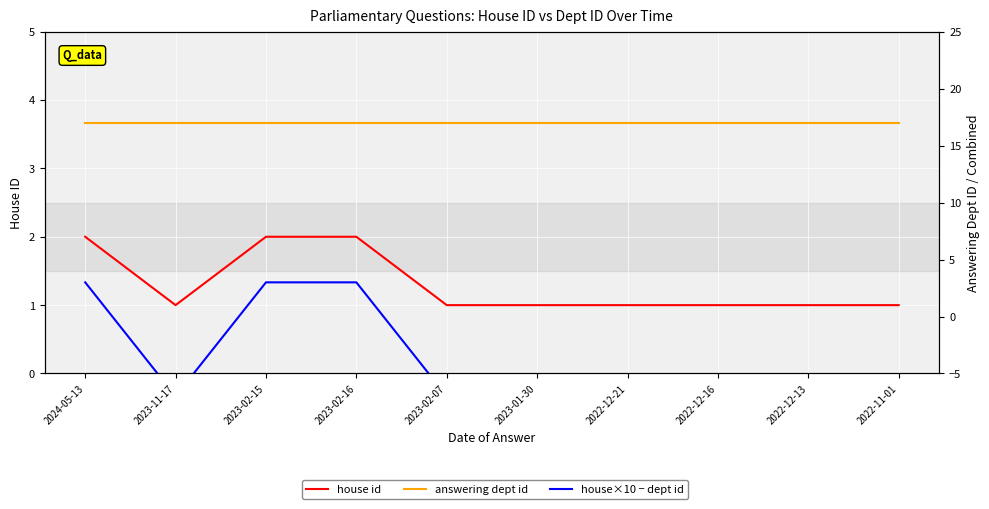

List the series in order of their overall mean, lowest first.

house×10 − dept id, house id, answering dept id